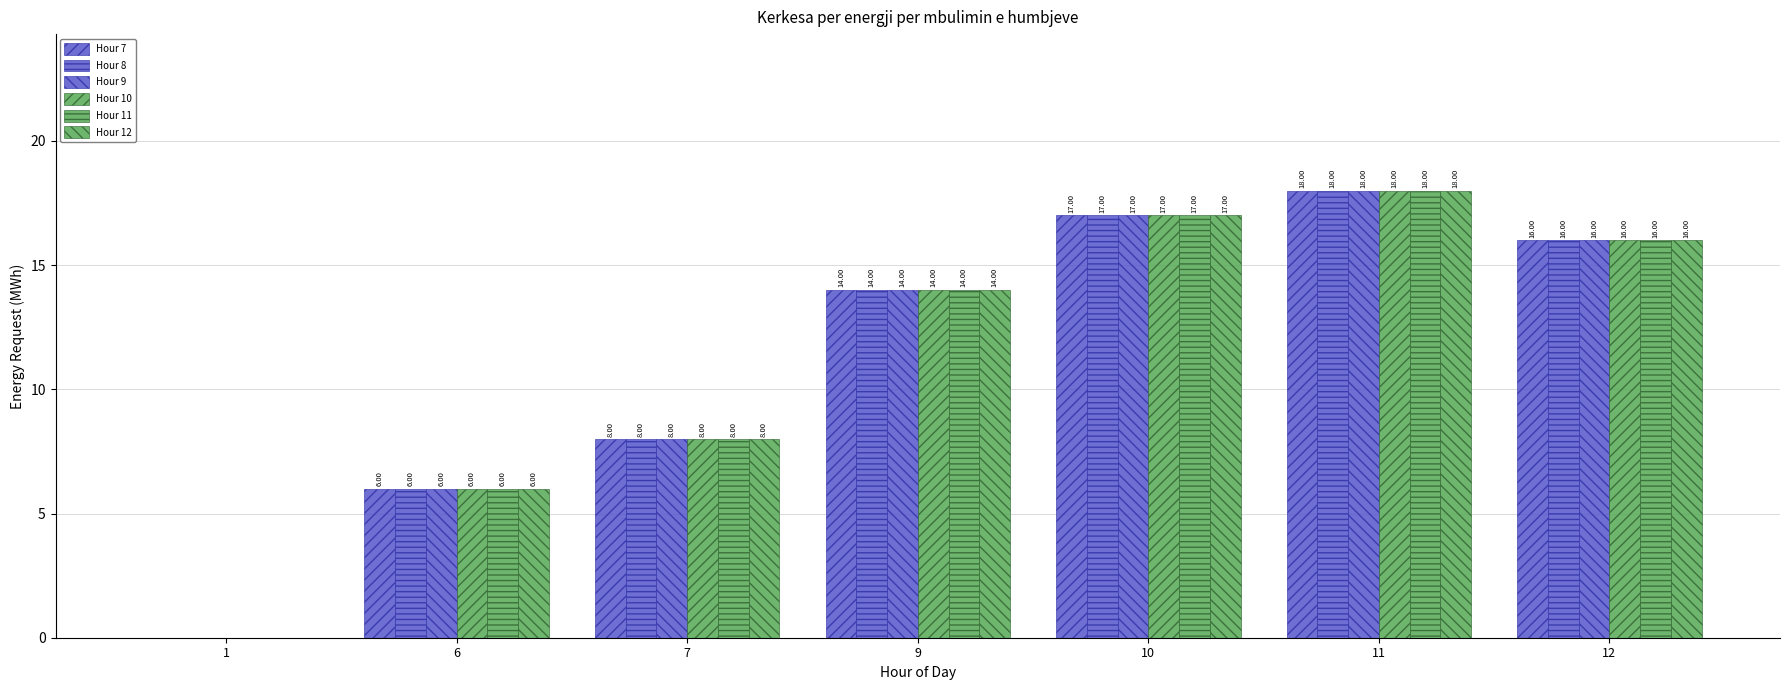

Does the chart contain stacked bars?

No